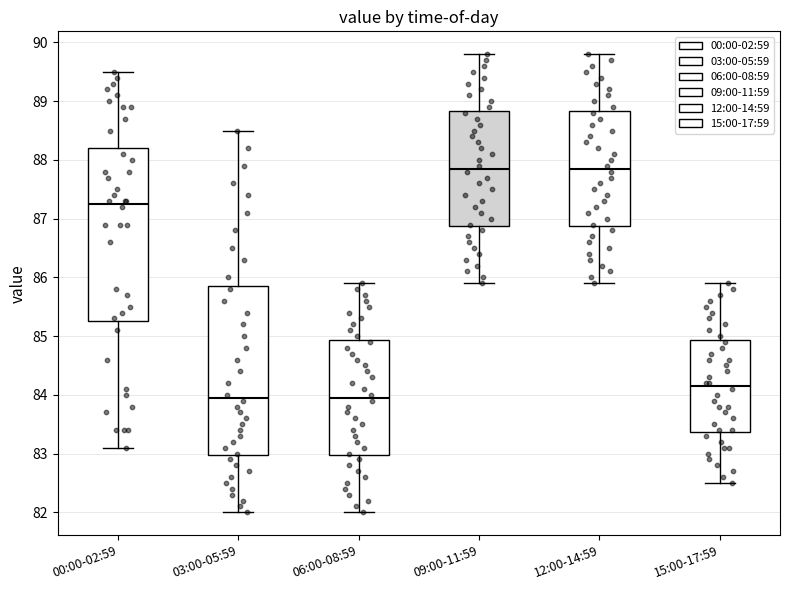

Reading left to right, transcribe this box plot: for each box, give where its median line is, the range the box spans, and where its two whiskers end, as read against the y-axis. The values are not printed on the chart, so give them approximately, as read against the axis.

00:00-02:59: median 87.3, box 85.3 to 88.2, whiskers 83.1 to 89.5
03:00-05:59: median 84.0, box 83.0 to 85.9, whiskers 82.0 to 88.5
06:00-08:59: median 84.0, box 83.0 to 84.9, whiskers 82.0 to 85.9
09:00-11:59: median 87.9, box 86.9 to 88.8, whiskers 85.9 to 89.8
12:00-14:59: median 87.9, box 86.9 to 88.8, whiskers 85.9 to 89.8
15:00-17:59: median 84.2, box 83.4 to 84.9, whiskers 82.5 to 85.9